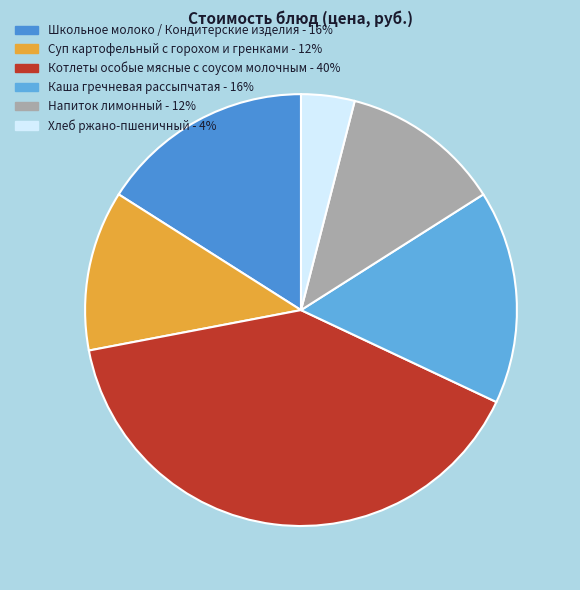

How many segments does this pie chart have?

6